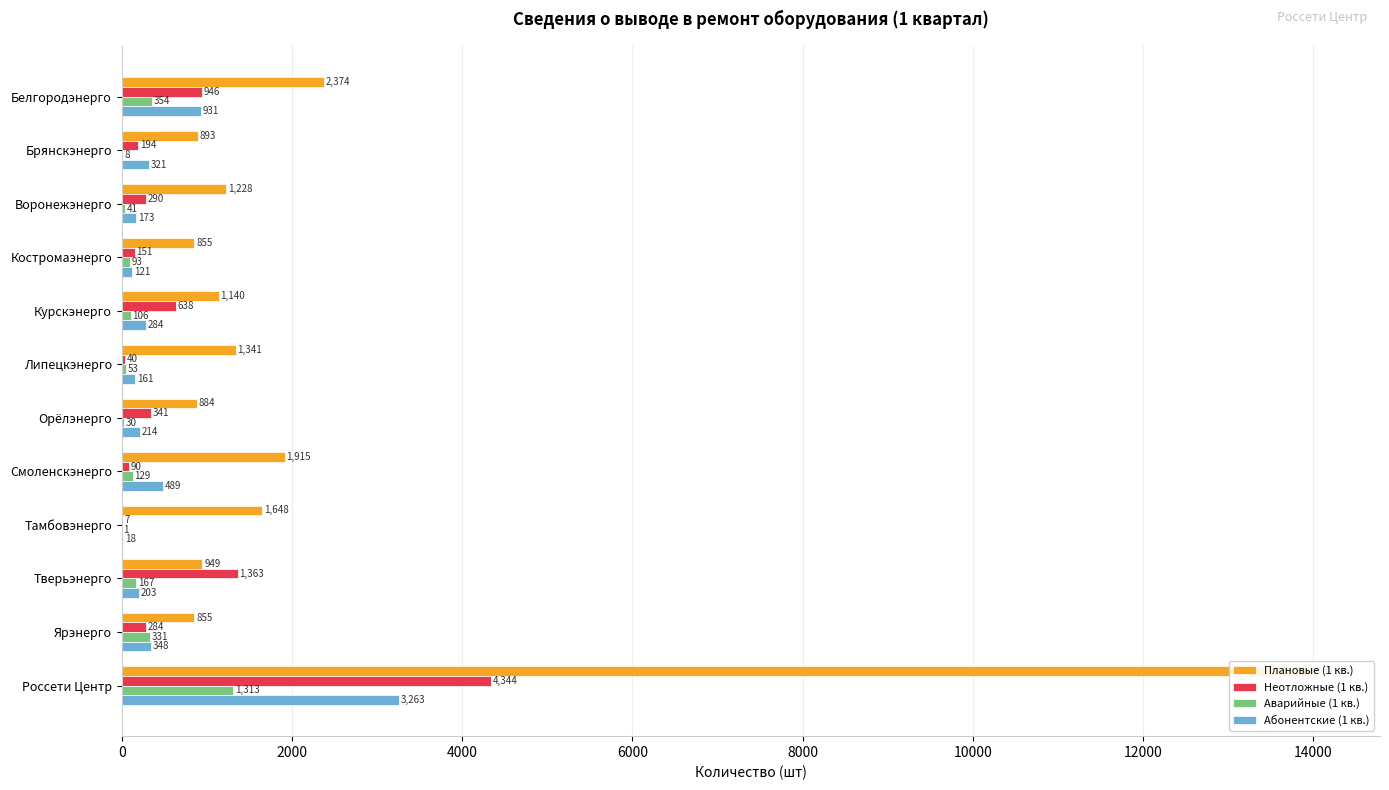

What is the difference between the maximum and second lowest values in the Абонентские (1 кв.) series?

3142